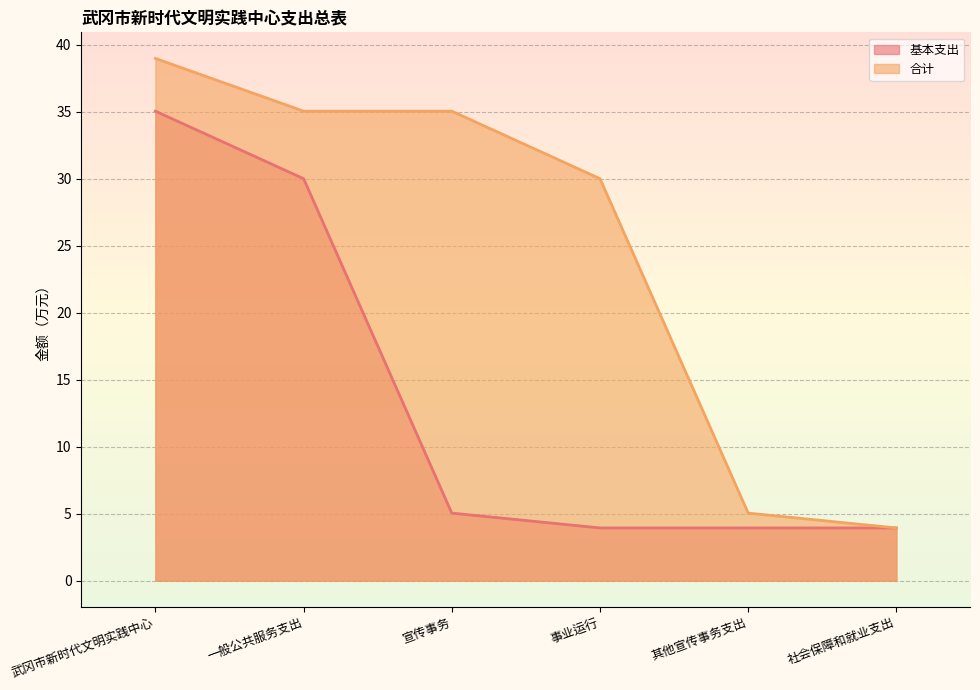

The value of 合计 at 宣传事务 is 35.0. True or false?

True